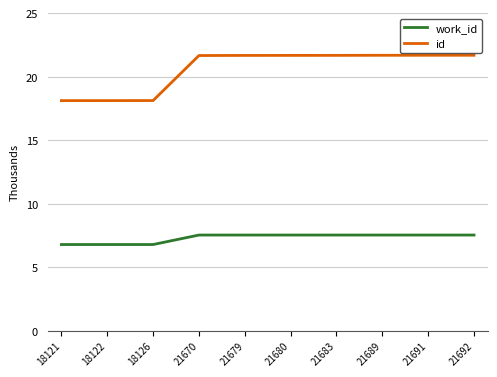

List the series in order of their overall mean, lowest first.

work_id, id